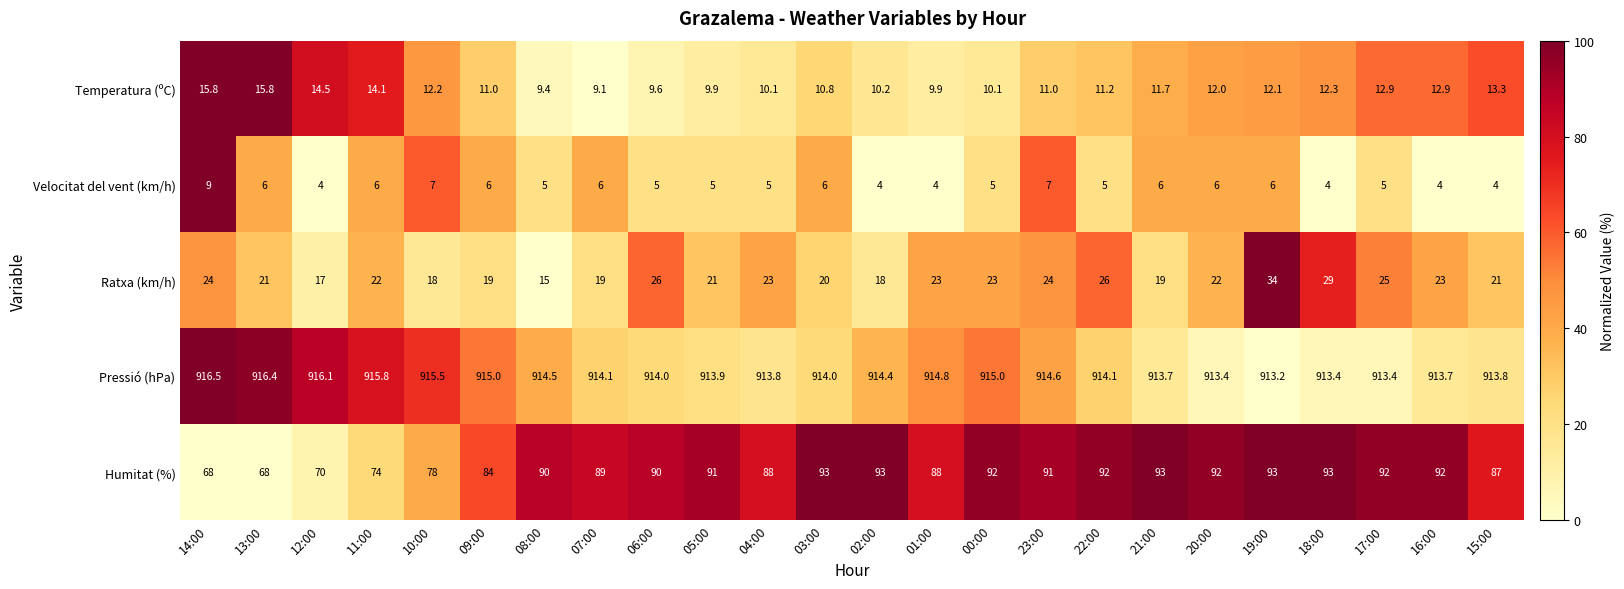

The value of Ratxa (km/h) at 15:00 is 35.7. True or false?

False